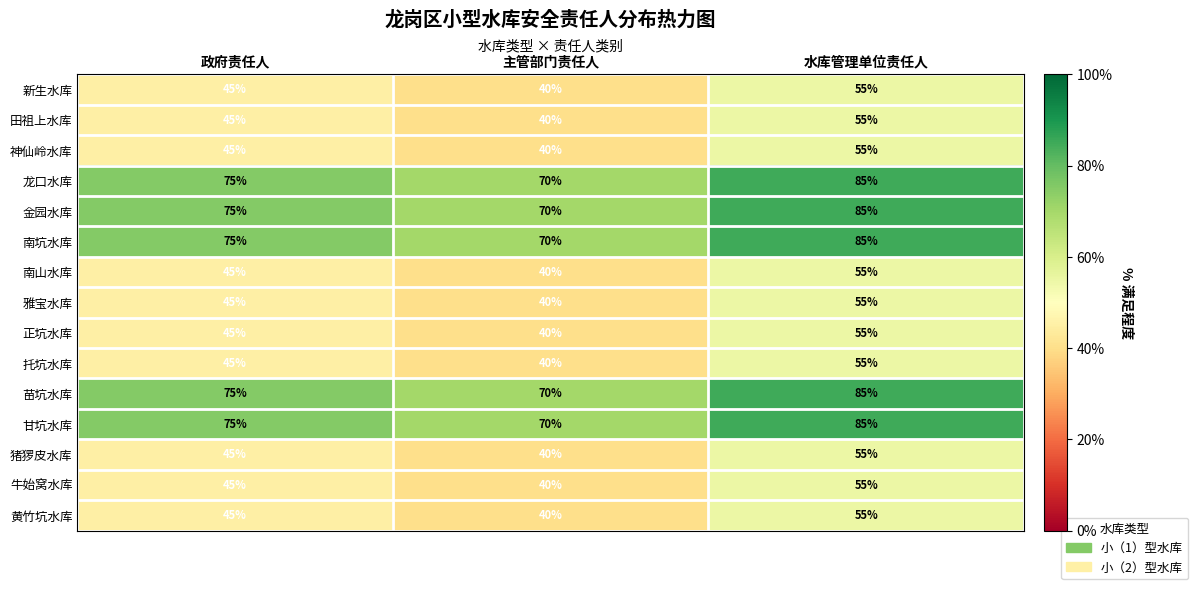

What is the sum of all 金园水库 values?

230